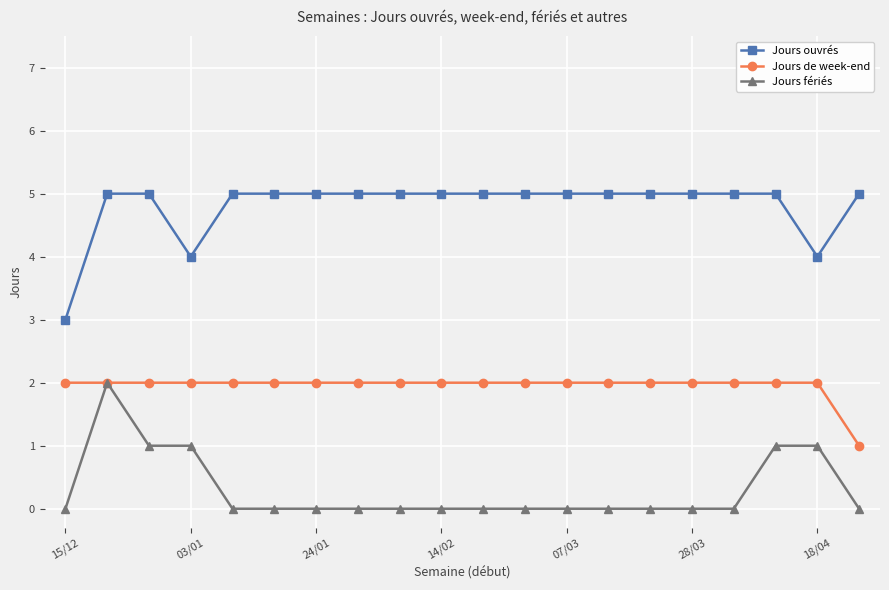

Which series has the largest total across all categories?

Jours ouvrés